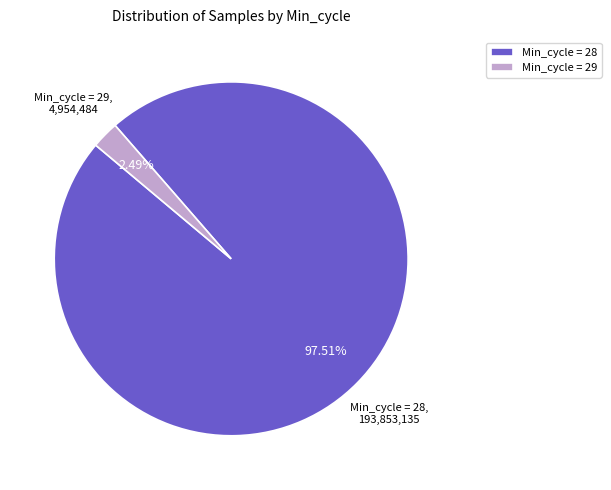

Between Min_cycle = 29 and Min_cycle = 28, which is larger?

Min_cycle = 28